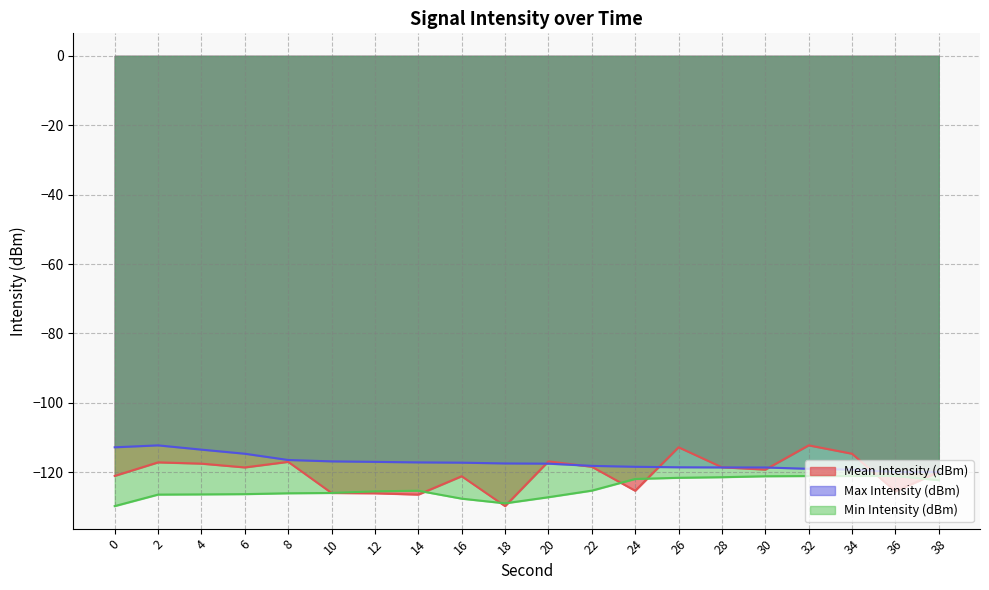

At which category does Mean Intensity (dBm) reach its first local valley?

6